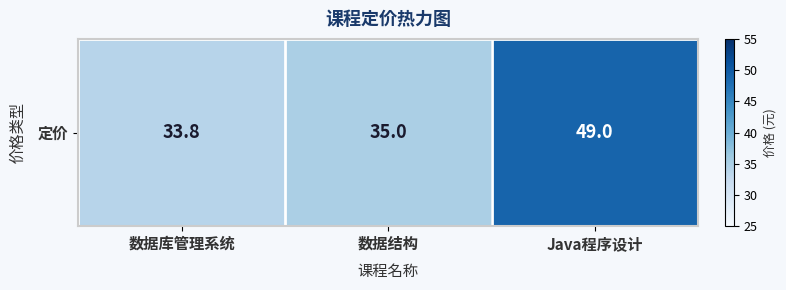

Reading right to left, what are all the values shown in this chart?

49.0	35.0	33.8